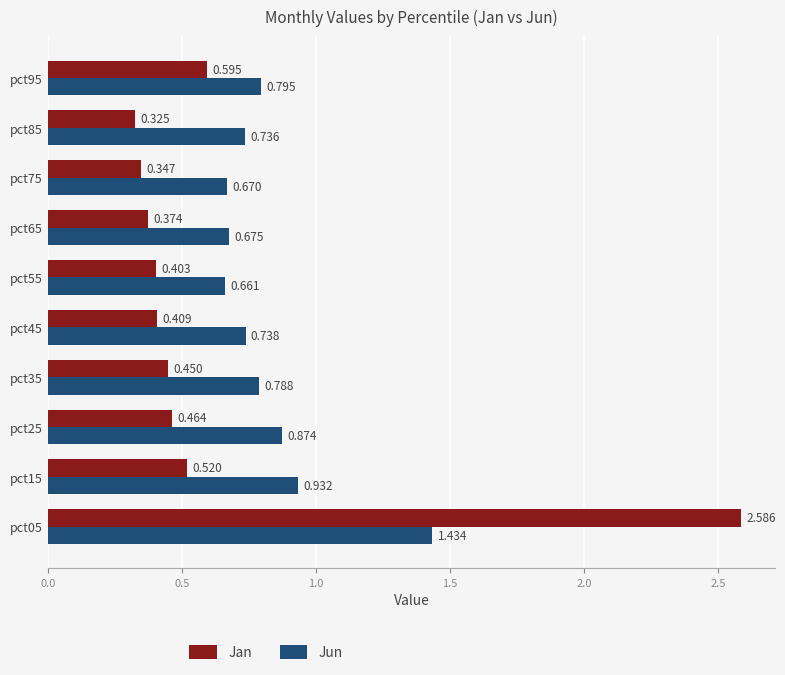

List the series in order of their peak value, lowest first.

Jun, Jan